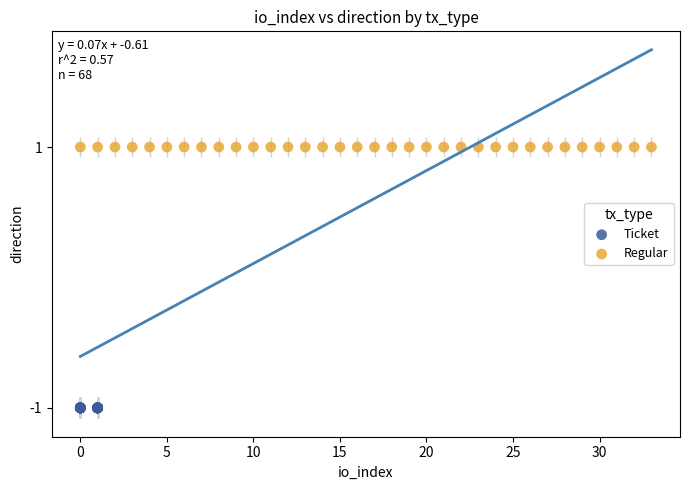

Which series reaches the maximum Y coordinate?

Regular